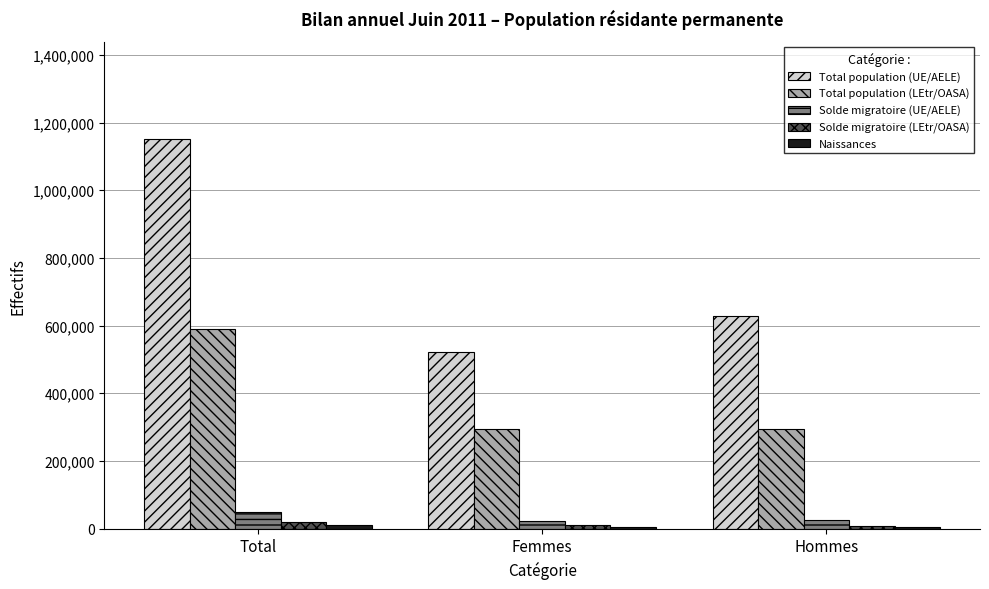

How many series are shown in this chart?

5